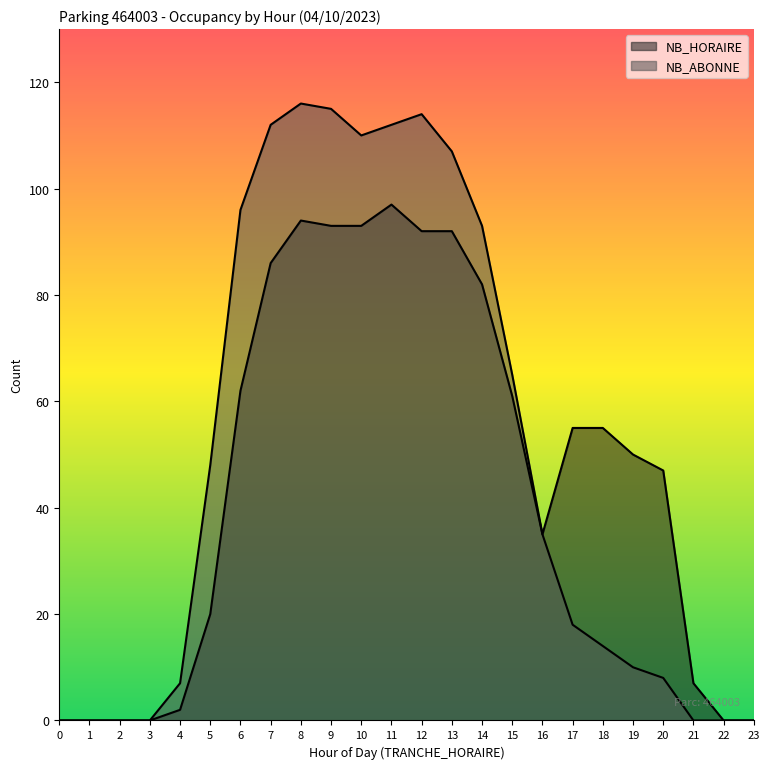

Between 6 and 22, which is larger?

6